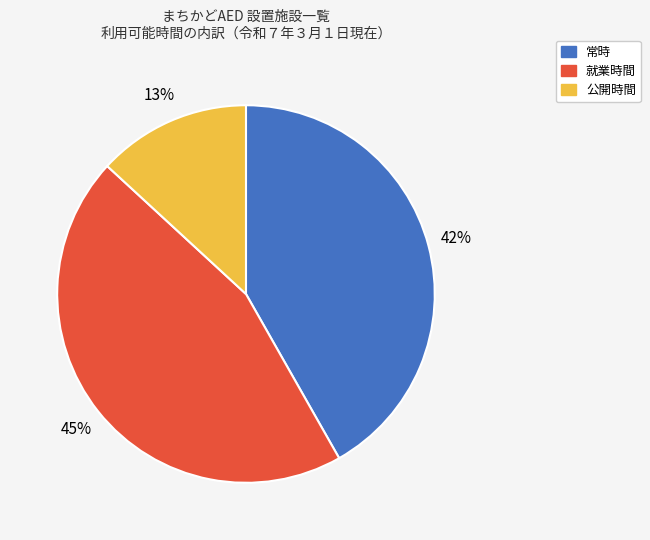

Do 公開時間 and 常時 together represent more than half of the pie?

Yes